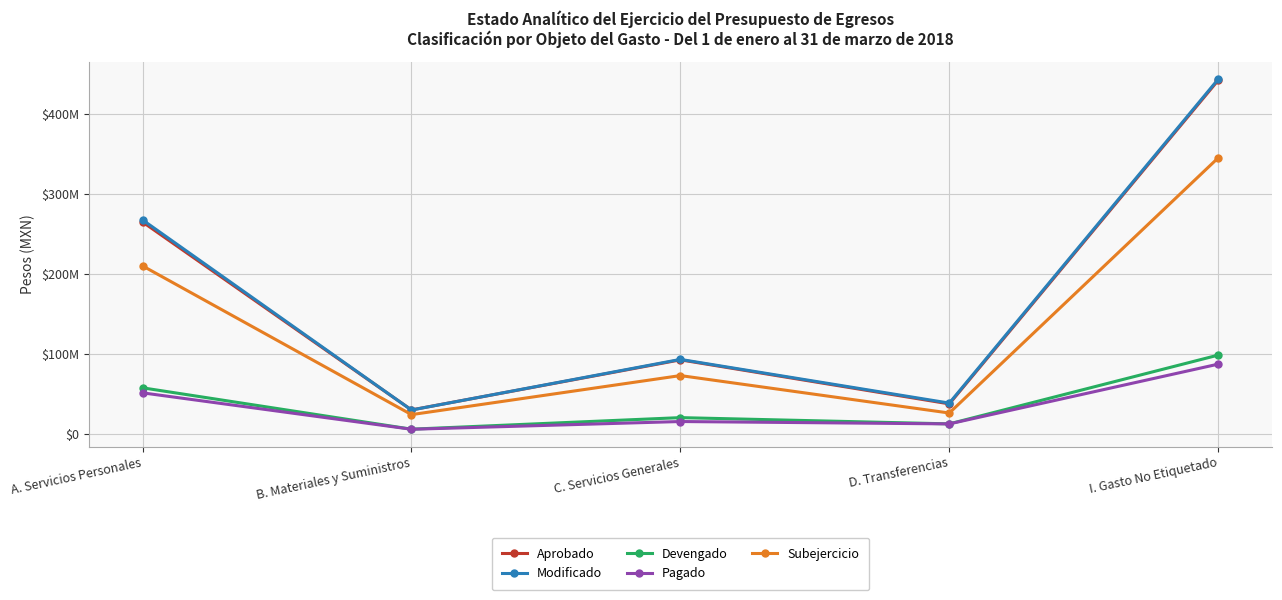

What are all the series names shown in the legend?

Aprobado, Modificado, Devengado, Pagado, Subejercicio